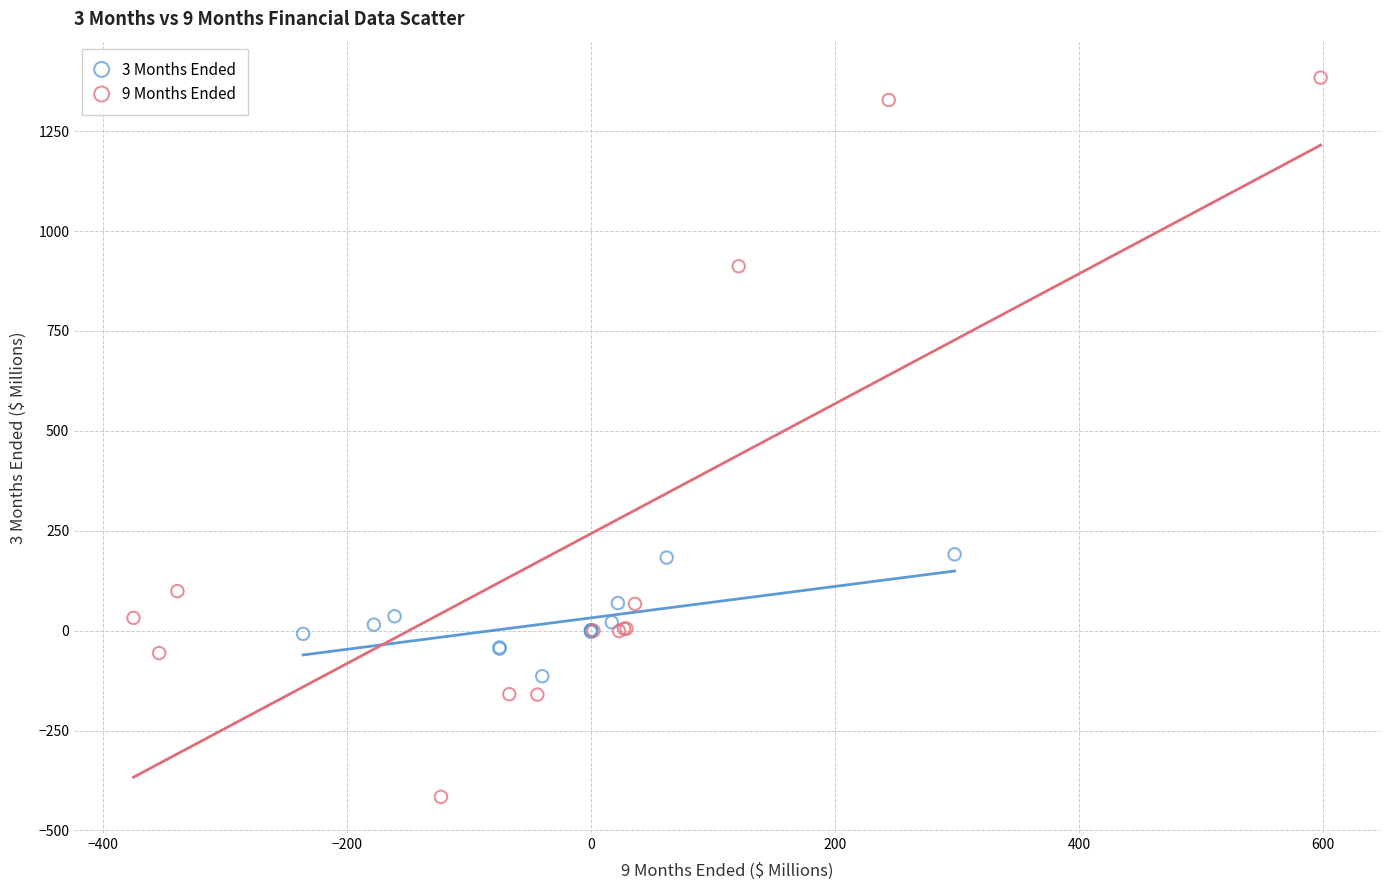

Which series has the largest Y range (max minus min)?

9 Months Ended